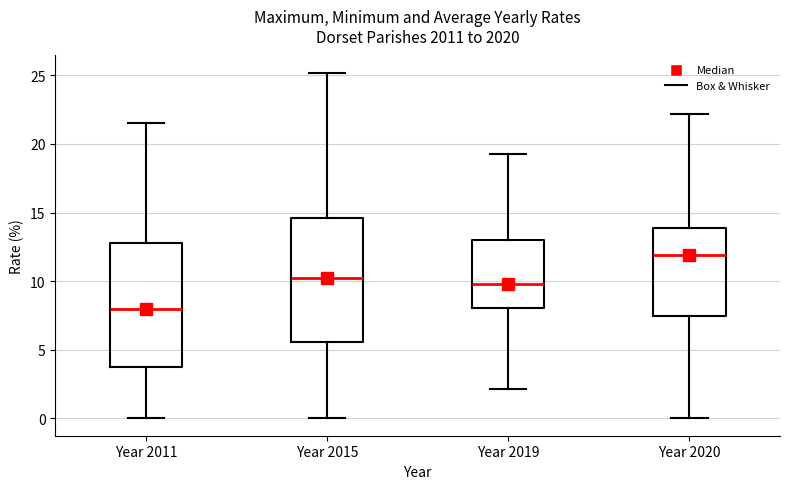

Which box has the highest median line?

Year 2020